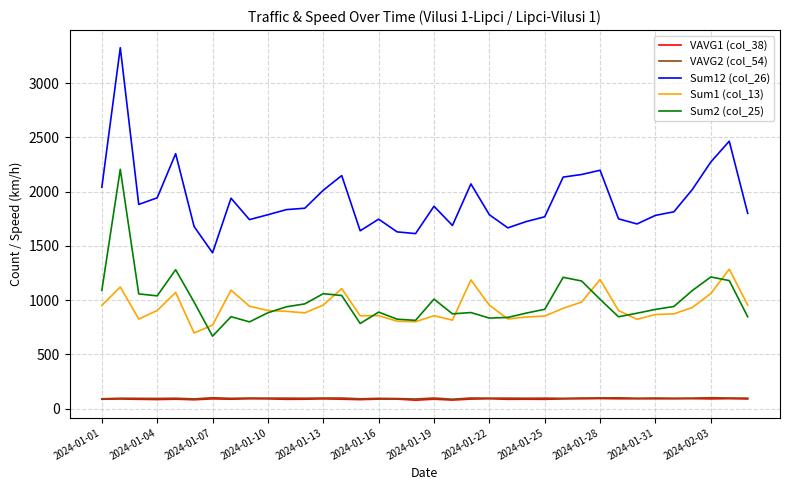

What is the highest value of the VAVG1 (col_38) series?

92